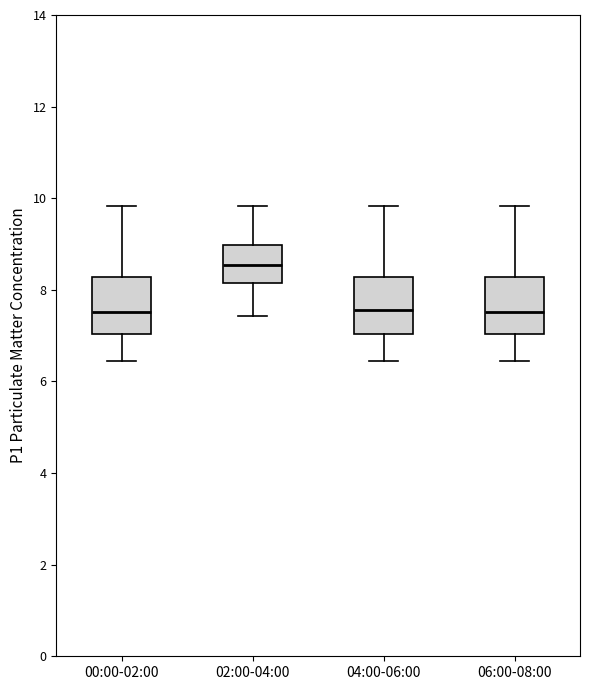

Reading left to right, read every box against the y-axis: the position of its median line, the range the box covers, and the ends of its whiskers. The values are not printed on the chart, so give them approximately, as read against the axis.

00:00-02:00: median 7.6, box 7.0 to 8.2, whiskers 6.4 to 9.8
02:00-04:00: median 8.6, box 8.2 to 9.0, whiskers 7.4 to 9.8
04:00-06:00: median 7.6, box 7.0 to 8.2, whiskers 6.4 to 9.8
06:00-08:00: median 7.6, box 7.0 to 8.2, whiskers 6.4 to 9.8